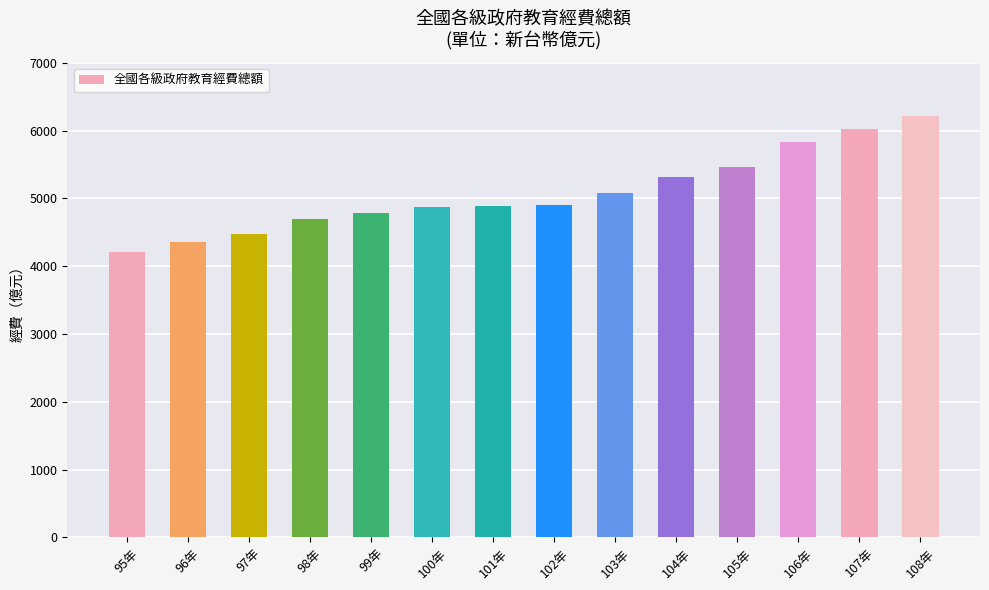

What is the change in value from 98年 to 106年?

+1136